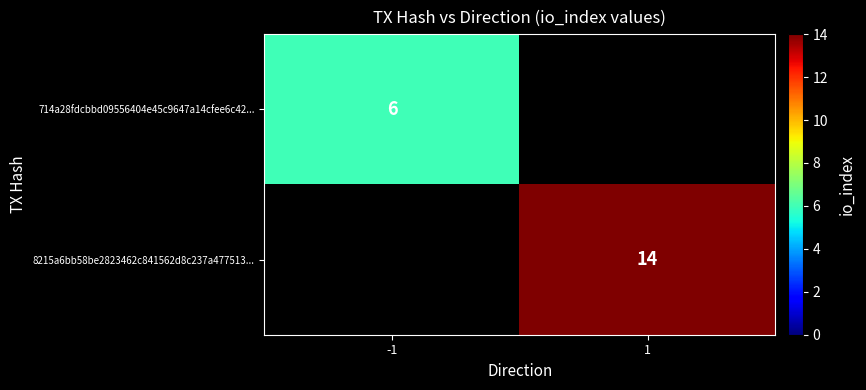

True or false: 714a28fdcbbd09556404e45c9647a14cfee6c42... has a value of 6 at -1.

True